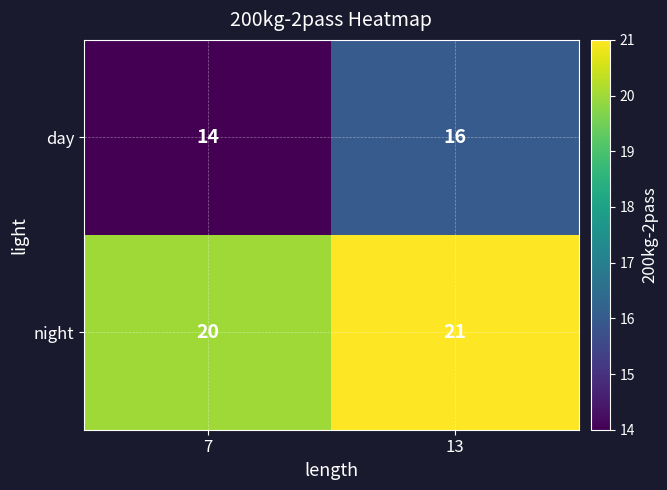

What is the spread (max minus min) of values at 13?

5